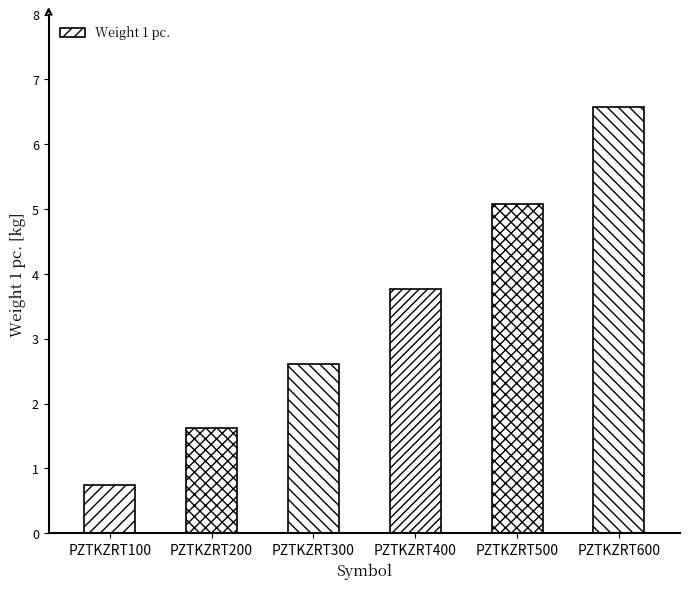

Reading left to right, what are all the values shown in this chart?

PZTKZRT100=0.8	PZTKZRT200=1.6	PZTKZRT300=2.6	PZTKZRT400=3.8	PZTKZRT500=5.1	PZTKZRT600=6.6